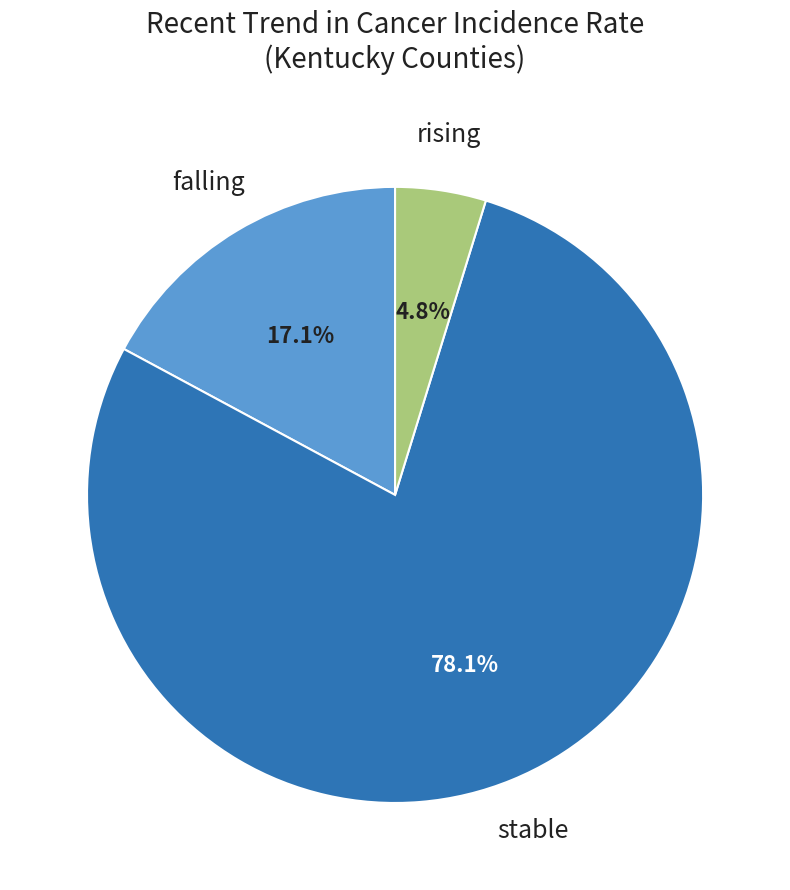

Does any single category account for the majority?

Yes